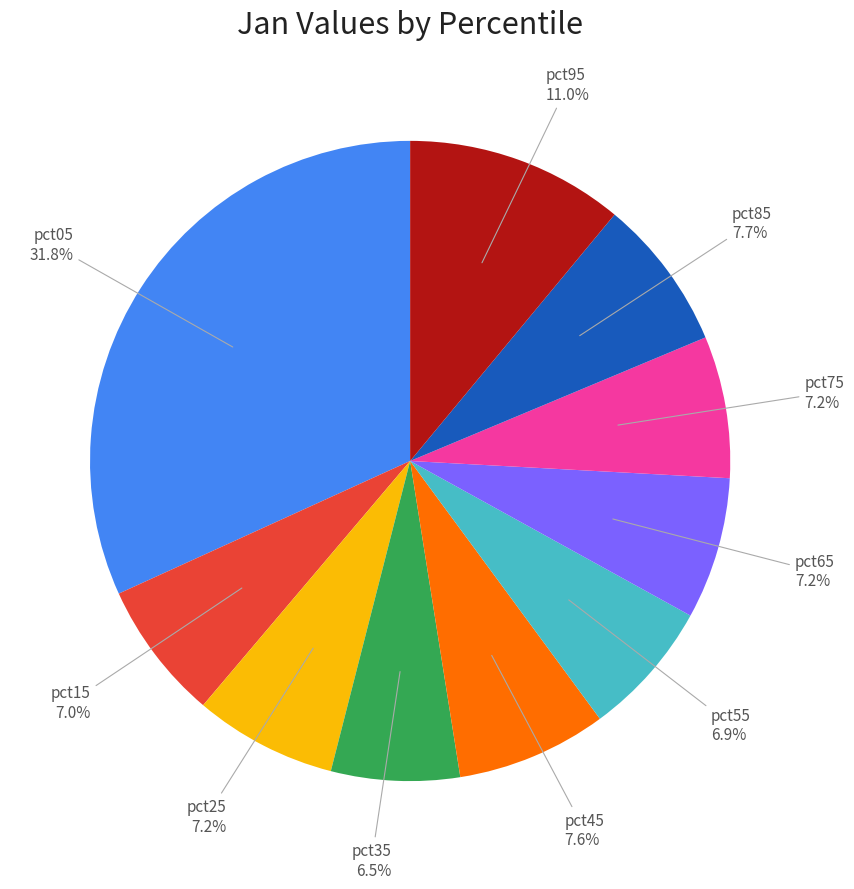

Does any single category account for the majority?

No